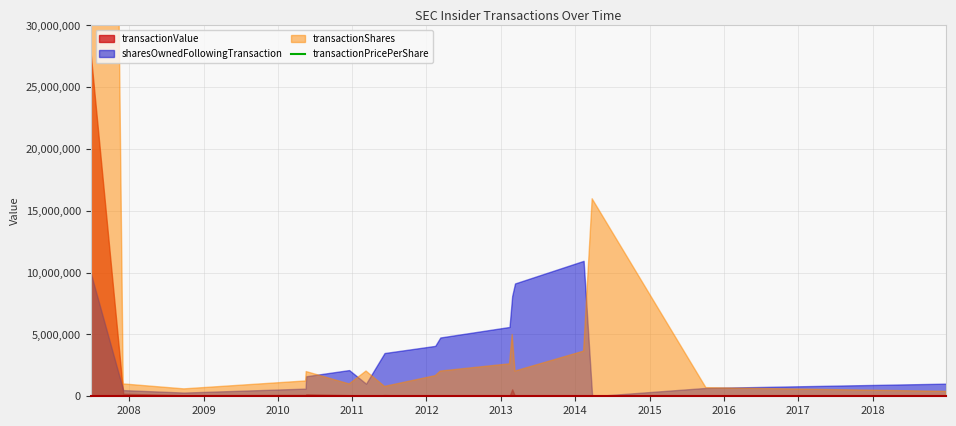

How many points are lower than both their immediate neighbors (excluding endpoints)?

3